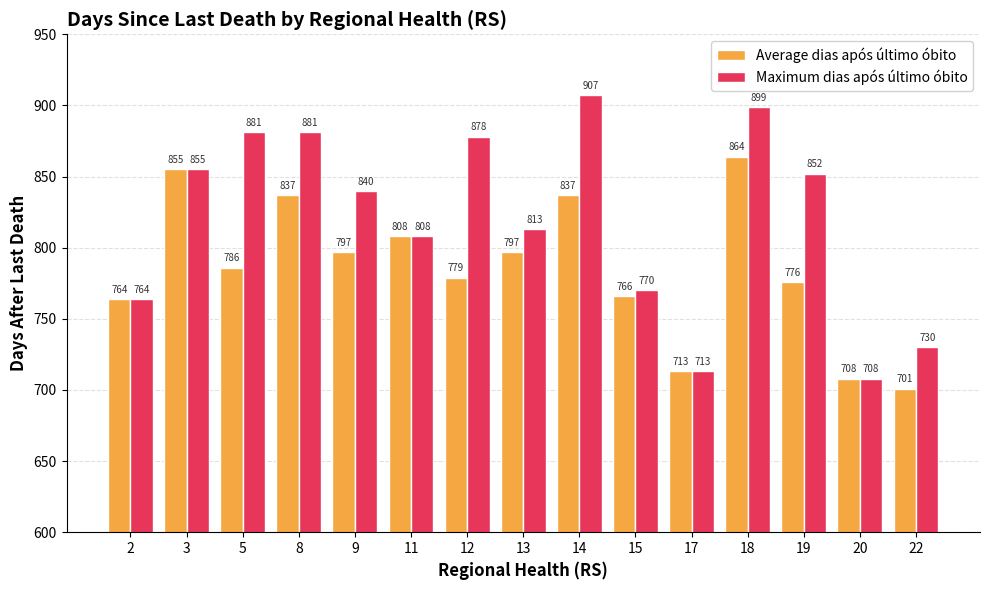

What is the difference between the Average dias após último óbito values at 15 and 3?

89